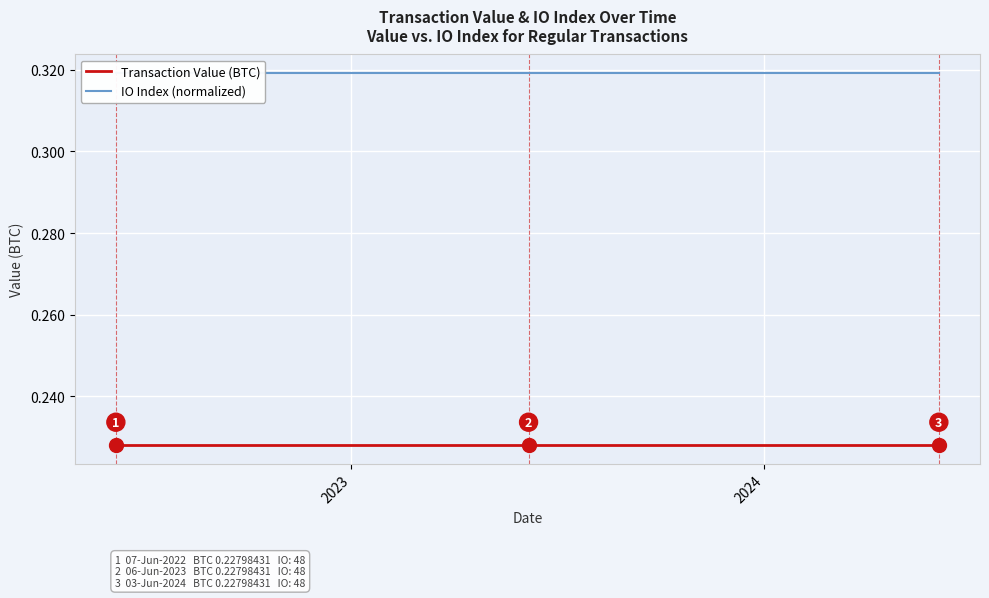

Which label corresponds to the largest value in the chart?

2023